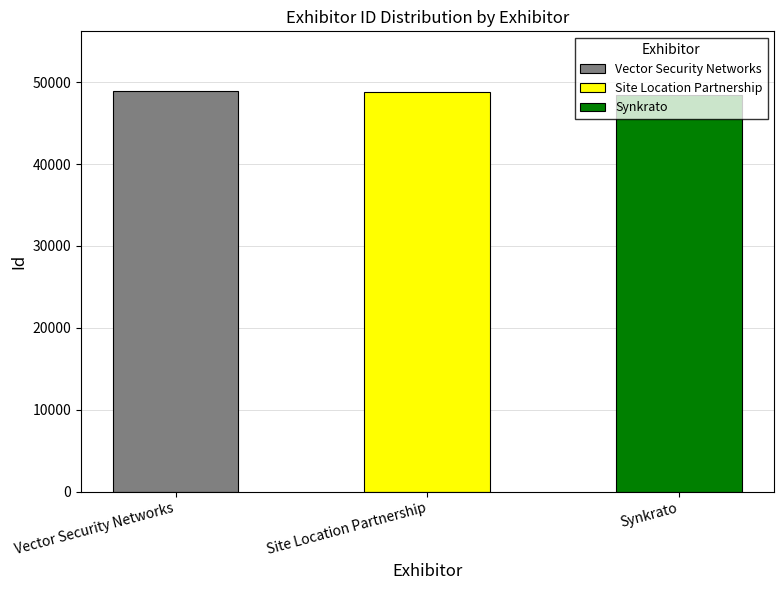

Approximately how many times larger is the value at Vector Security Networks compared to Synkrato?

1.0